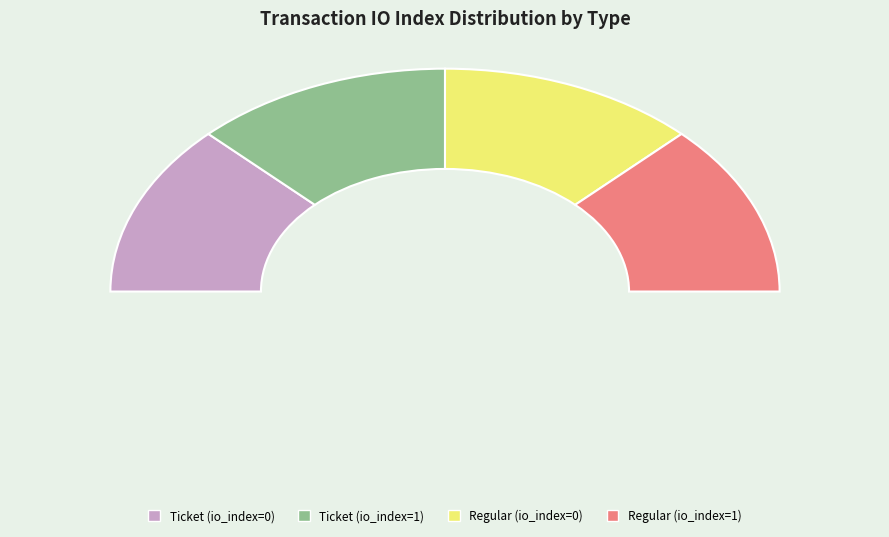

Rank the categories by value from highest to lowest.

Ticket (io_index=1), Regular (io_index=1), Ticket (io_index=0), Regular (io_index=0)